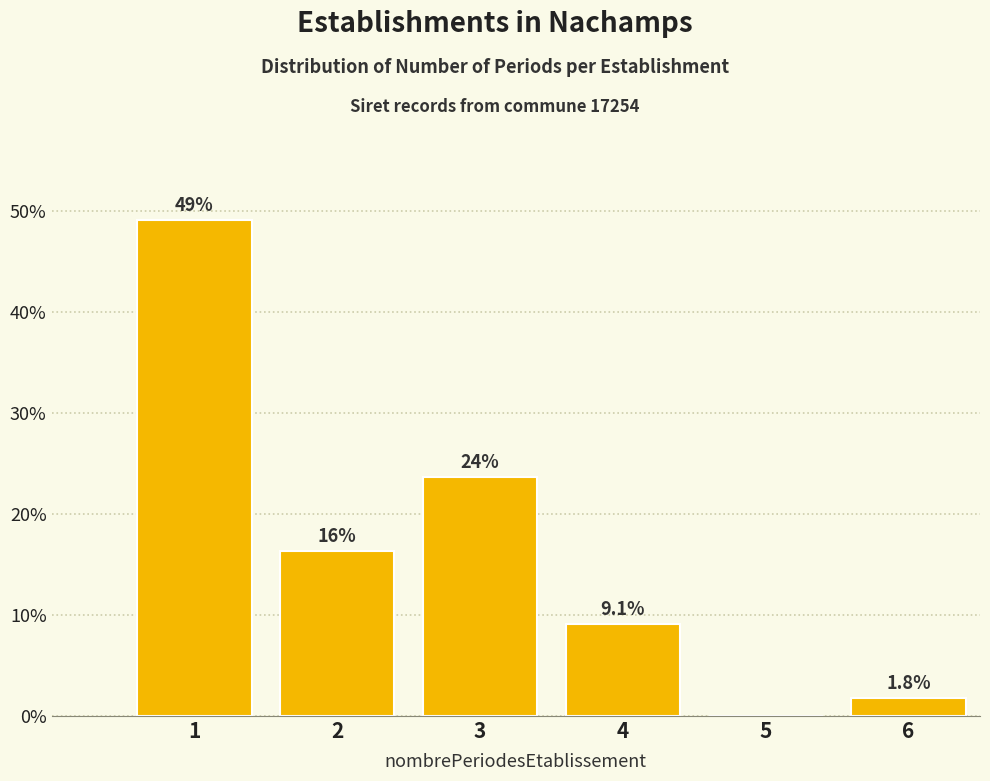

Reading right to left, list all the values displayed in this chart.

6=1.8	5=0.0	4=9.1	3=23.6	2=16.4	1=49.1